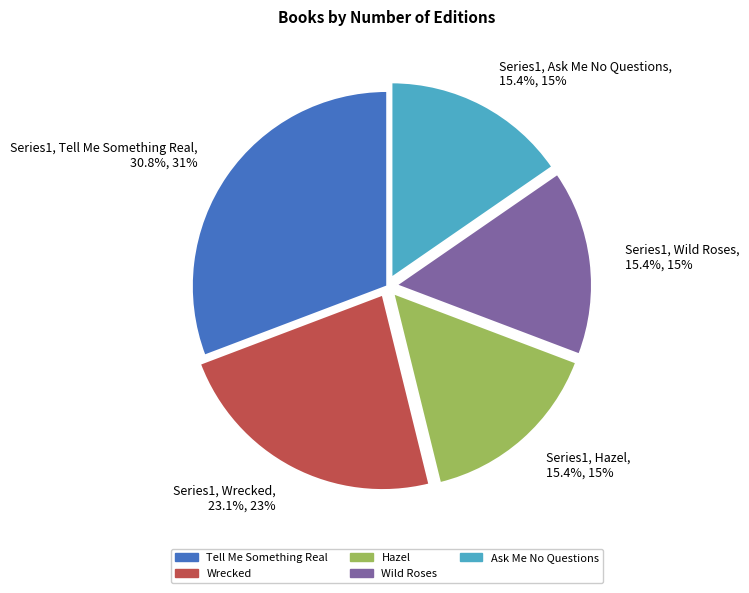

To the nearest percent, what percentage of the pie is Ask Me No Questions?

15%